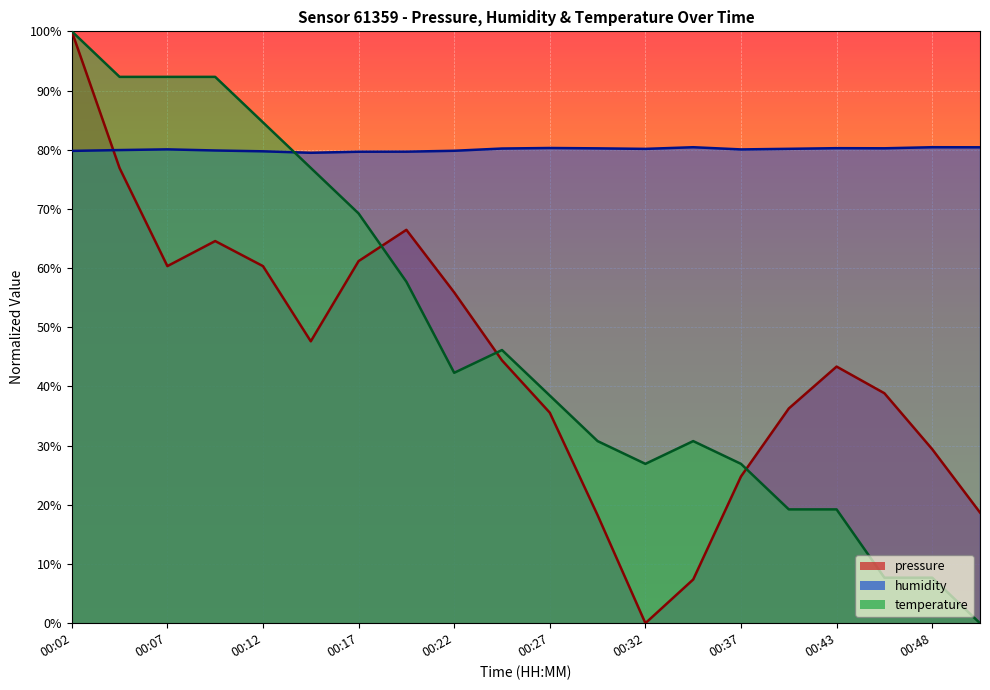

How many times do humidity and temperature cross each other?

1